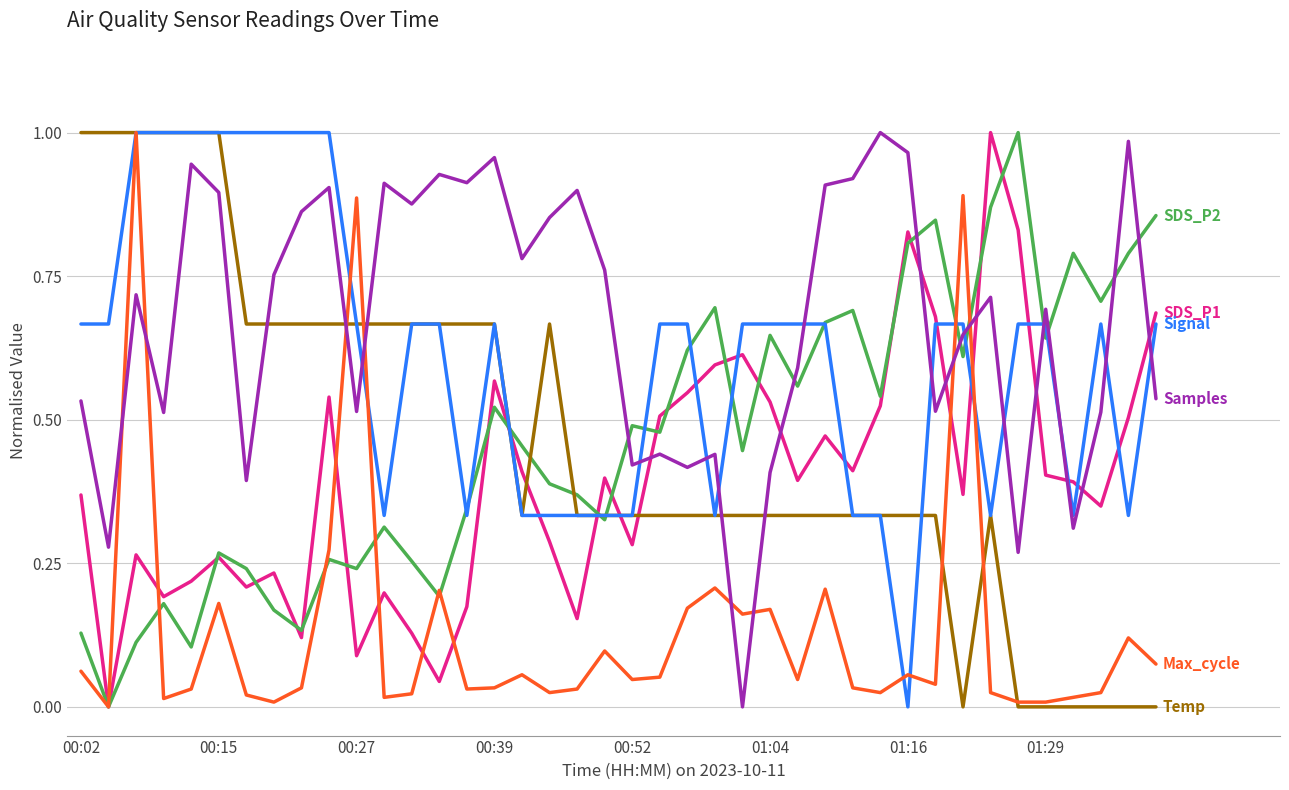

How many lines are shown in the chart?

6